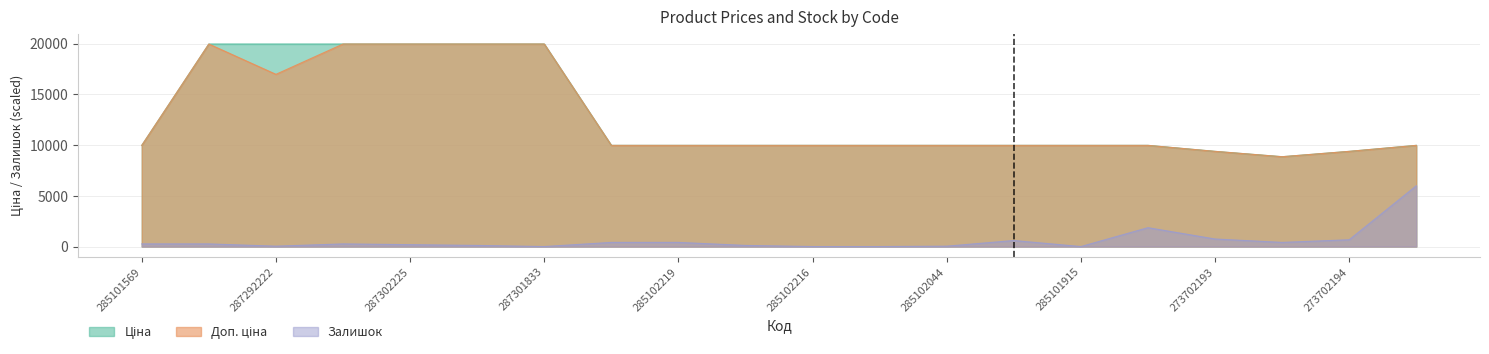

Reading left to right, extract all data points from this chart.

Ціна: 285101569=9975.0	287302223=19964.2	287292222=19964.2	287302226=19964.2	287302225=19964.2	287302224=19964.2	287301833=19964.2	285102221=9975.0	285102219=9975.0	285102218=9975.0	285102216=9975.0	285102120=9975.0	285102044=9975.0	285101916=9975.0	285101915=9975.0	285101913=9975.0	273702193=9384.0	248922198=8856.7	273702194=9384.0	272992170=9975.0
Доп. ціна: 285101569=9975.0	287302223=19964.2	287292222=16976.3	287302226=19964.2	287302225=19964.2	287302224=19964.2	287301833=19964.2	285102221=9975.0	285102219=9975.0	285102218=9975.0	285102216=9975.0	285102120=9975.0	285102044=9975.0	285101916=9975.0	285101915=9975.0	285101913=9975.0	273702193=9384.0	248922198=8856.7	273702194=9384.0	272992170=9975.0
Залишок: 285101569=260.4	287302223=260.4	287292222=37.2	287302226=260.4	287302225=186.0	287302224=111.6	287301833=0.0	285102221=409.2	285102219=409.2	285102218=111.6	285102216=0.0	285102120=0.0	285102044=37.2	285101916=595.2	285101915=0.0	285101913=1860.0	273702193=744.0	248922198=409.2	273702194=669.6	272992170=5989.3